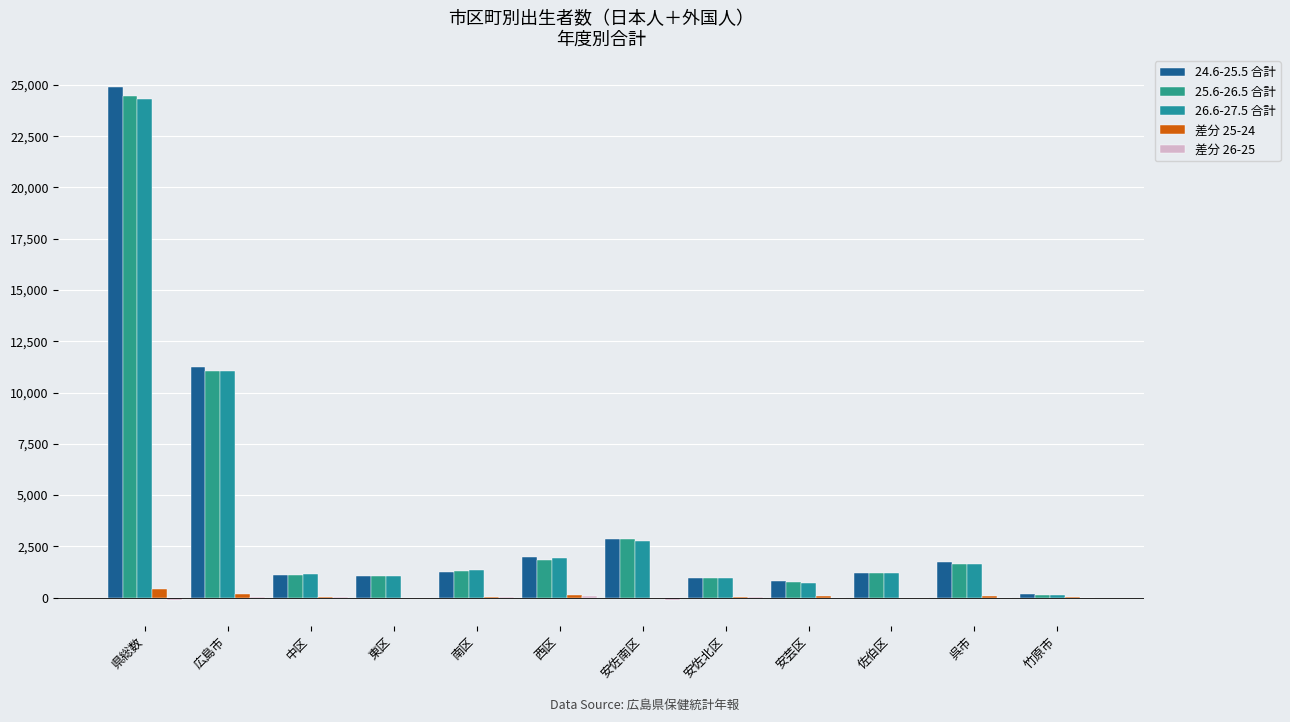

At which label does 24.6-25.5 合計 reach its minimum?

竹原市